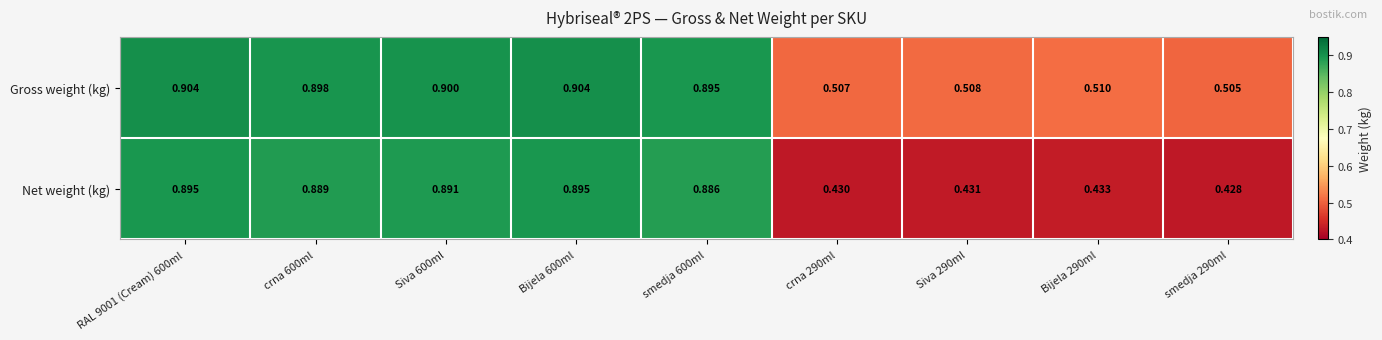

Rank the series by their maximum value, from highest to lowest.

Gross weight (kg), Net weight (kg)